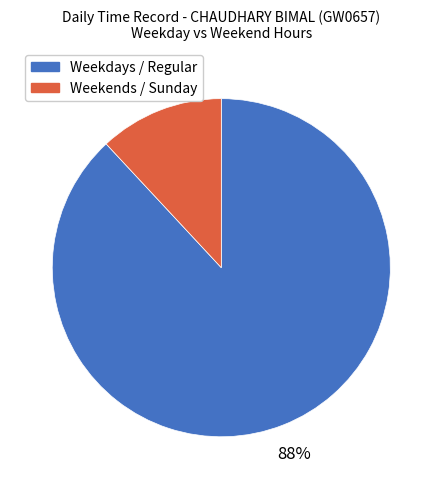

Is the sum of Weekends / Sunday and Weekdays / Regular greater than half?

Yes